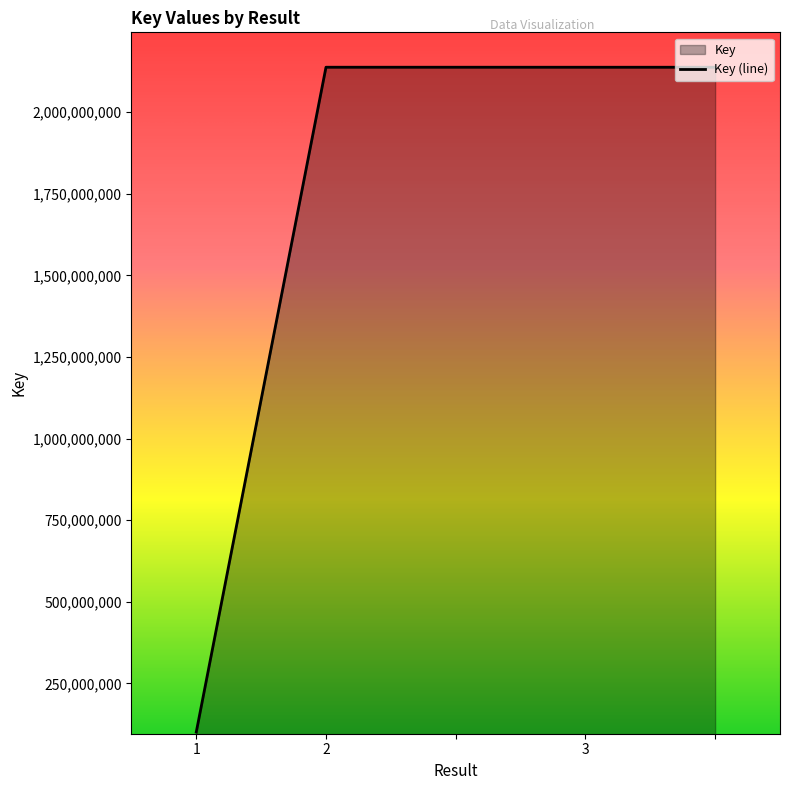

At which label is the value closest to 1119441712?

3